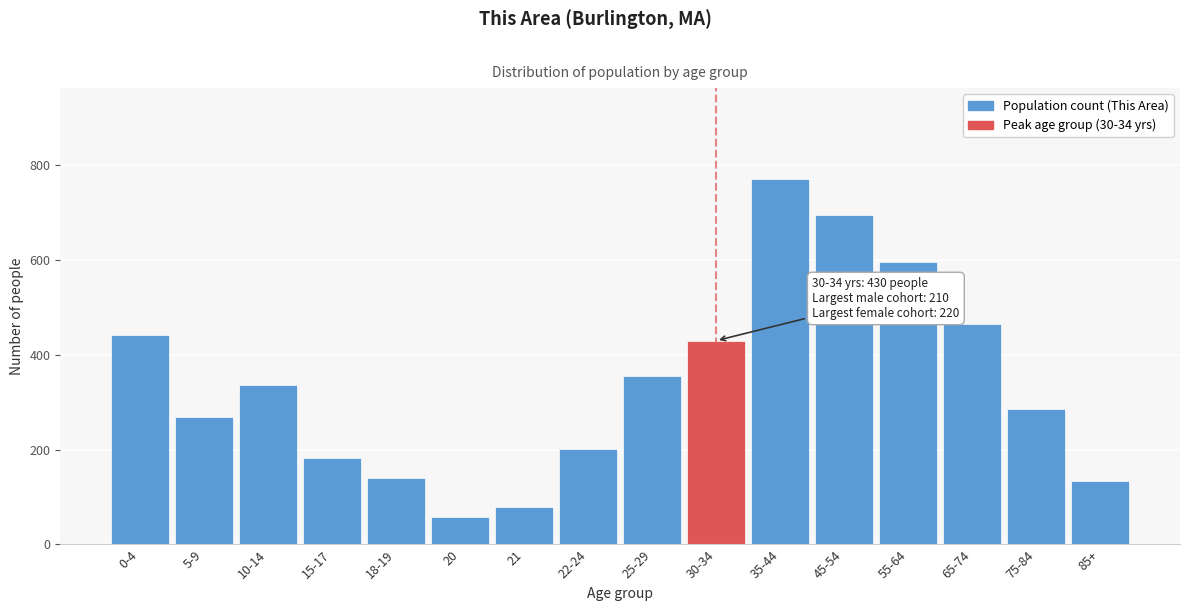

Reading right to left, list all the values displayed in this chart.

135	285	465	595	695	770	430	355	201	79	59	140	183	337	268	441